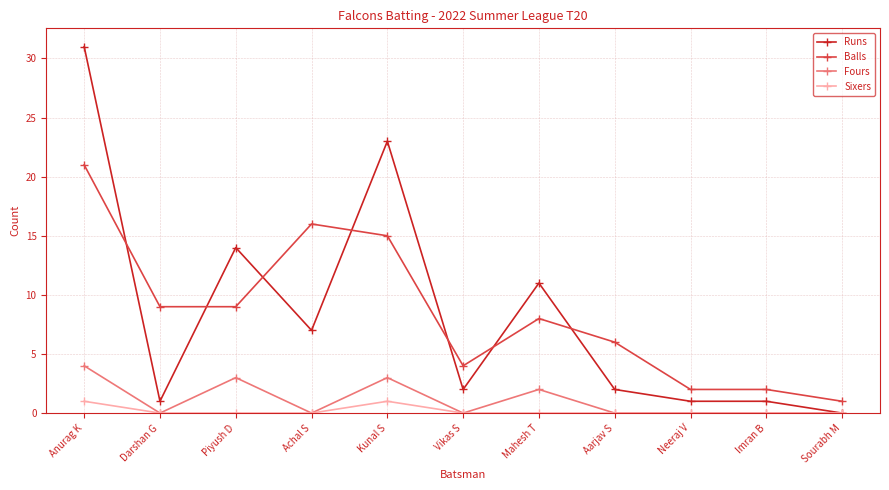

What are all the series names shown in the legend?

Runs, Balls, Fours, Sixers